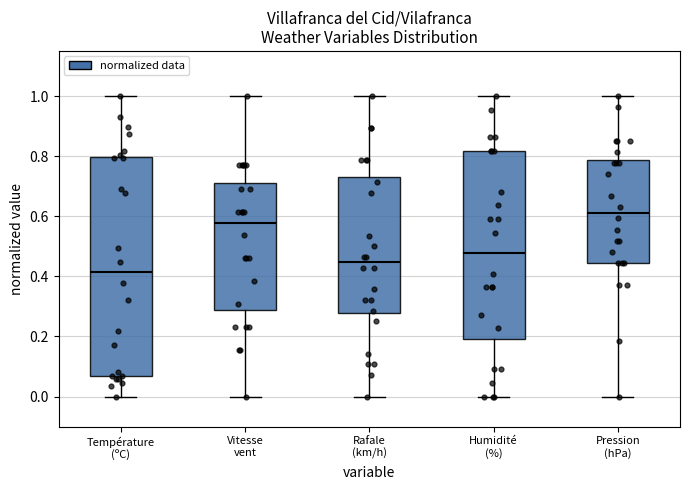

Which box's median line is the lowest?

Température (ºC)